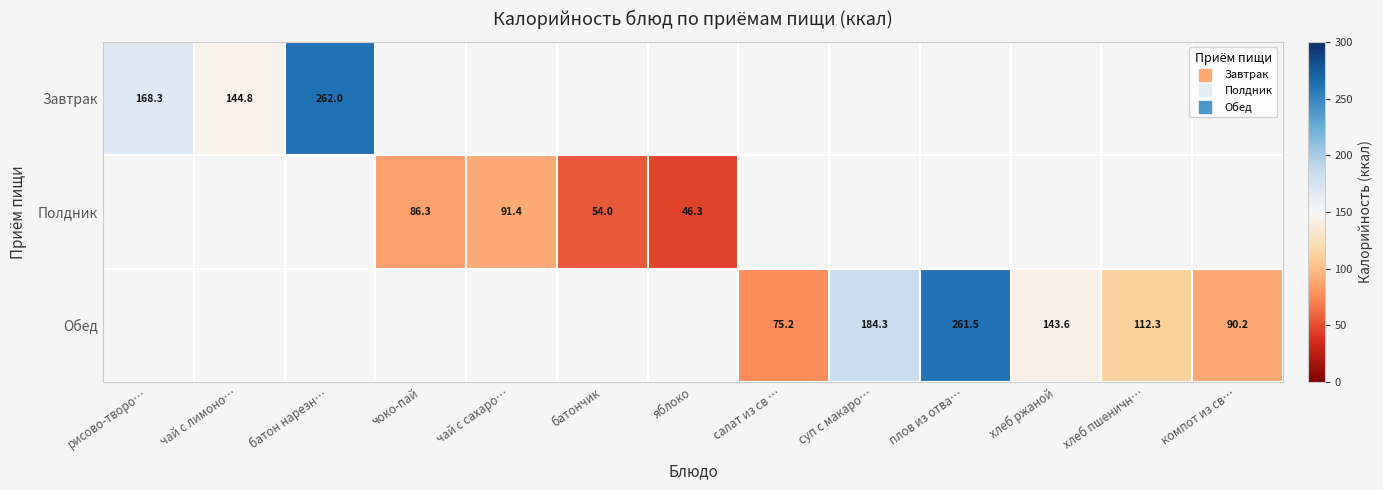

What is the smallest value displayed?

46.3